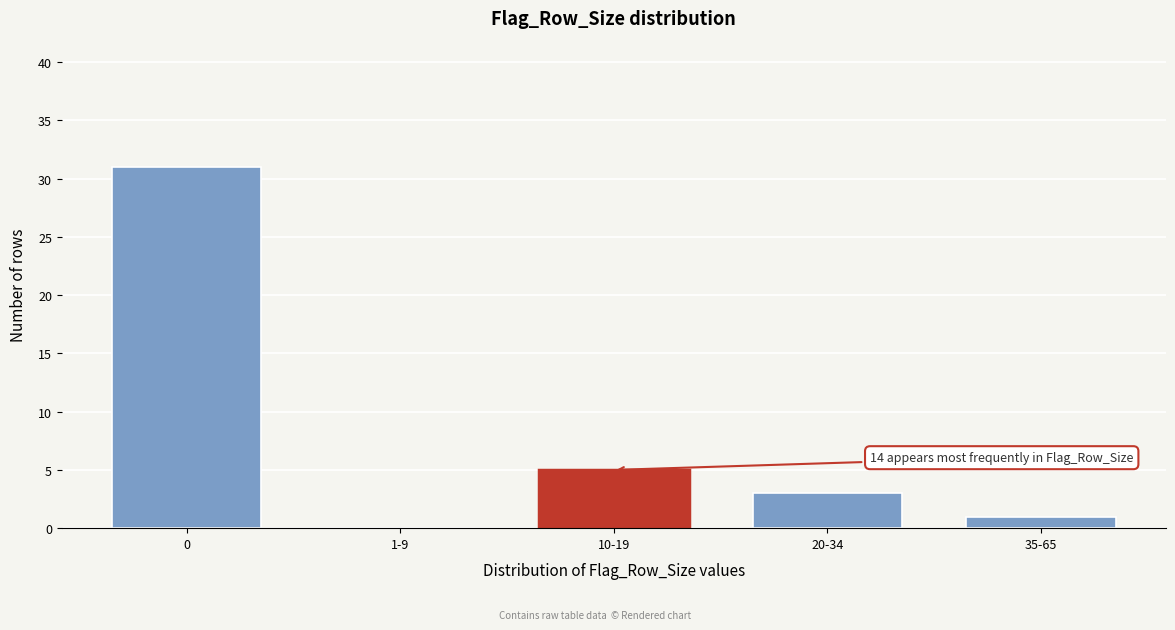

Reading left to right, transcribe all the data shown in this chart.

0=31	1-9=0	10-19=5	20-34=3	35-65=1